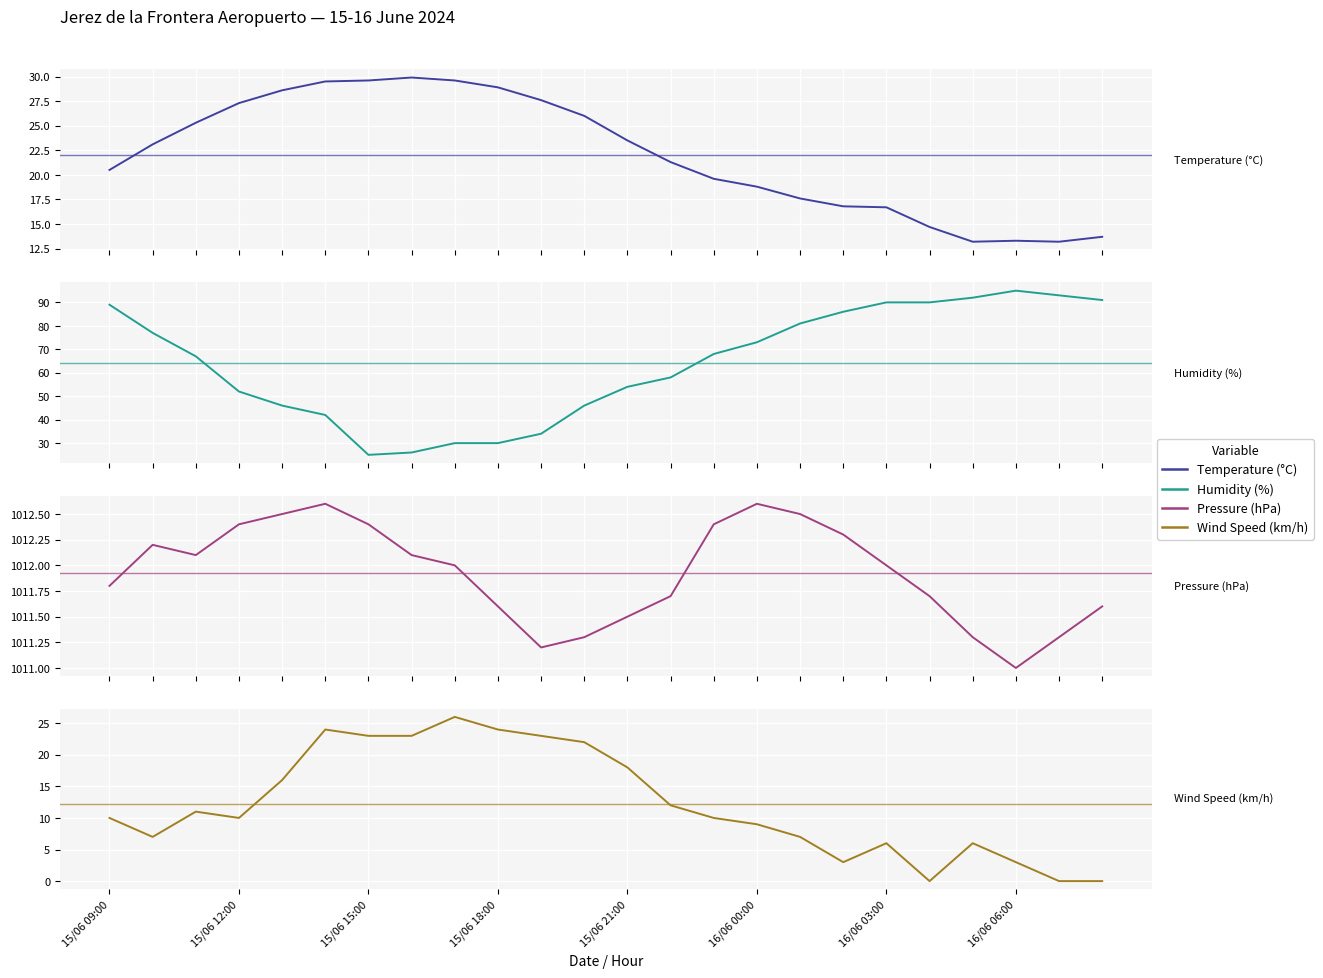

What is the difference between the highest and lowest values at 15/06 09:00?

1001.8